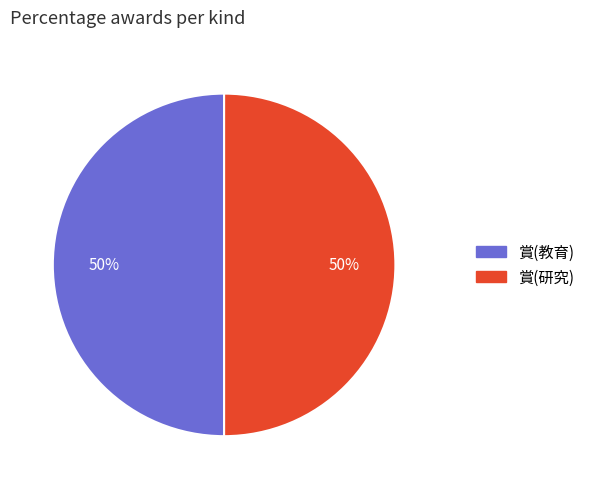

Count the number of slices in the pie.

2